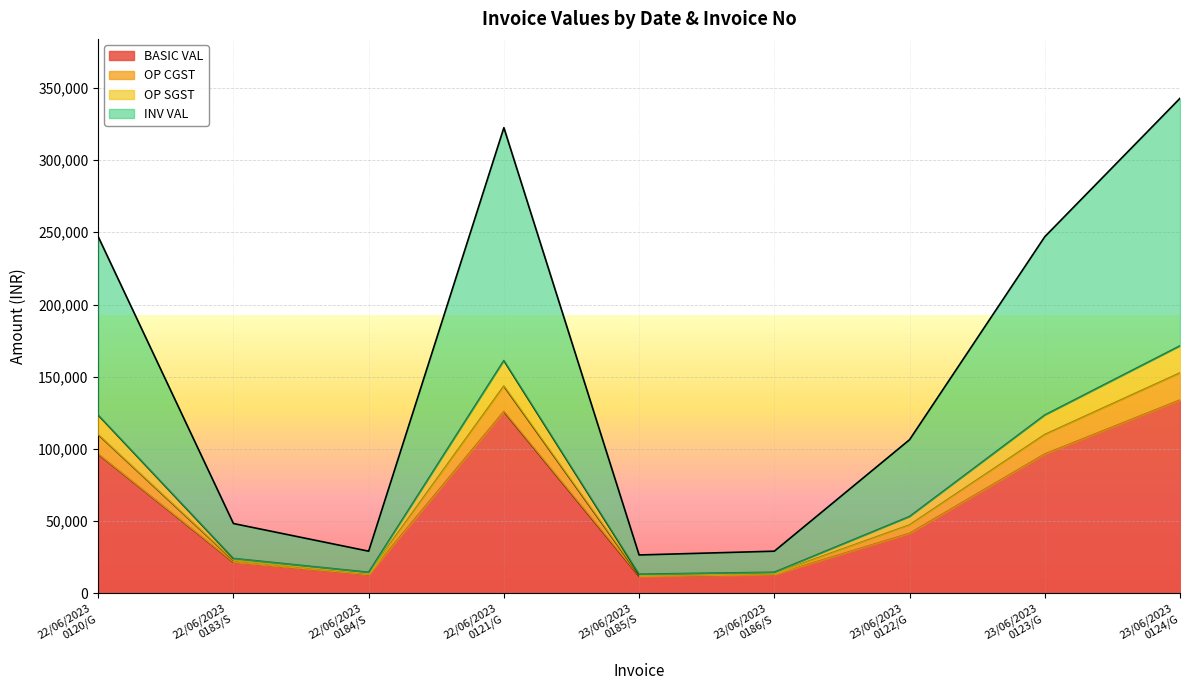

True or false: OP SGST and INV VAL cross at least once.

False